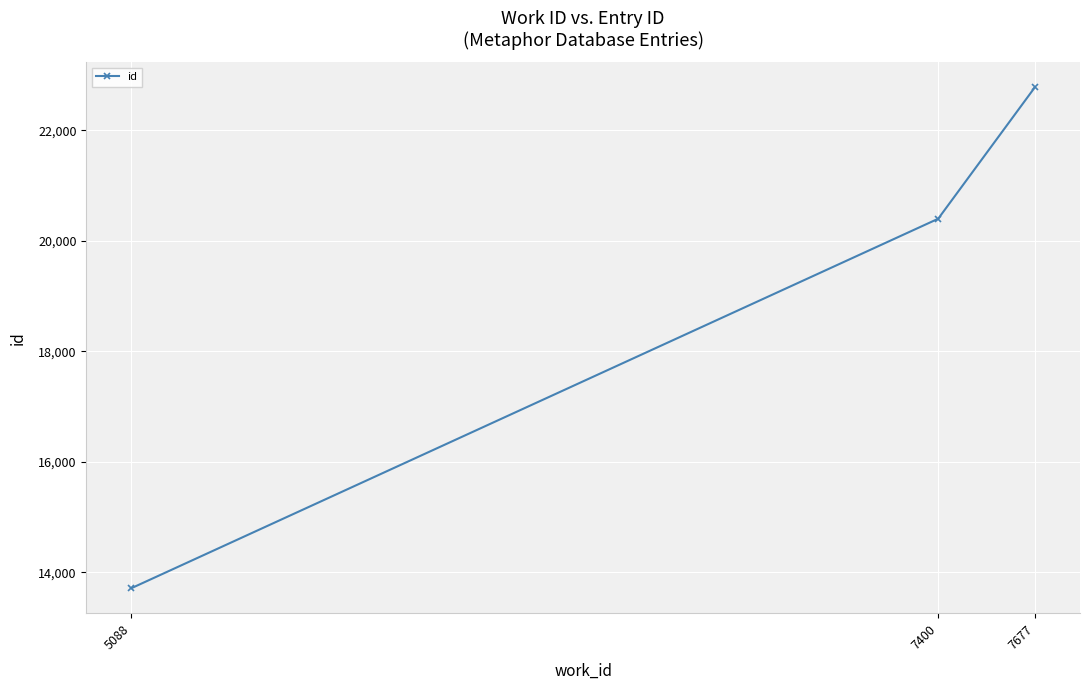

What is the change in value from 5088 to 7677?

+9066